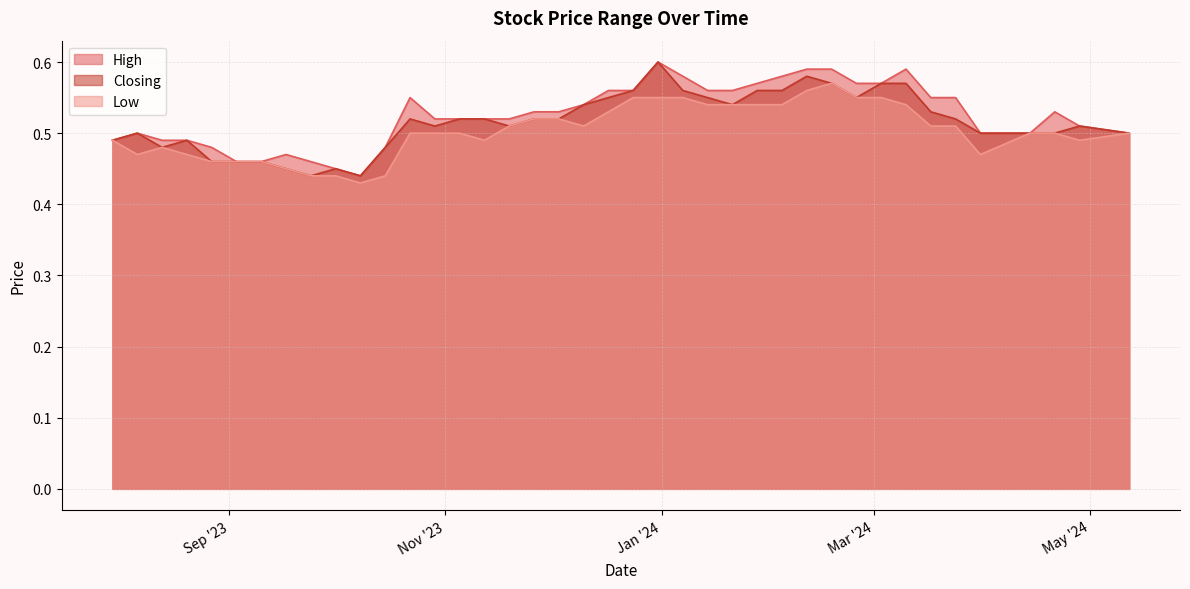

What value does the Closing series have at 05/11/2023?

0.5